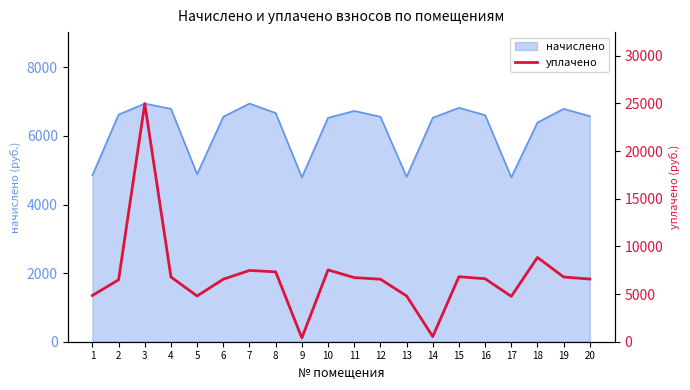

Which category has the lowest value across all series?

9